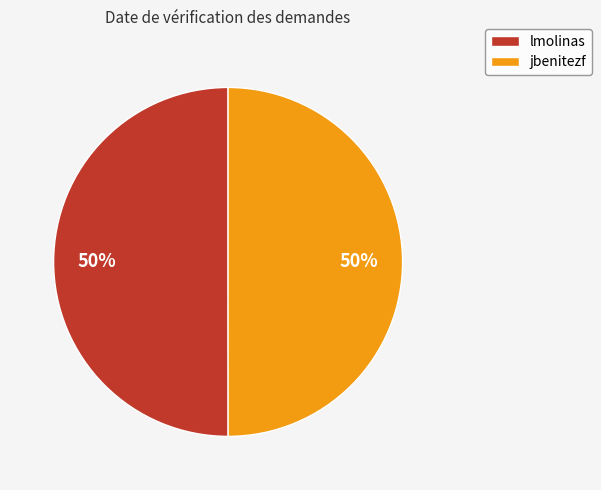

How many slices are in this pie chart?

2